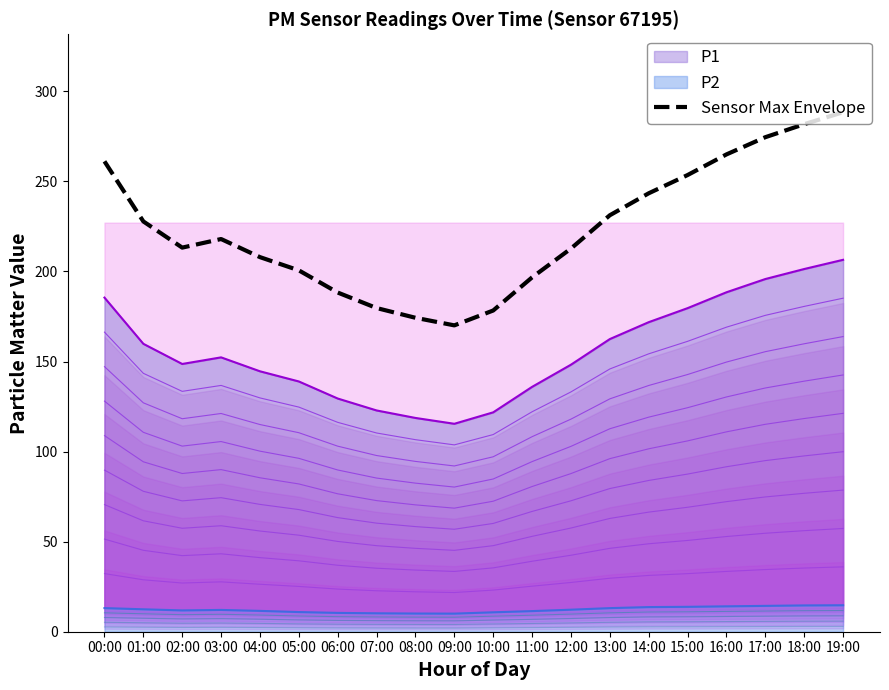

How many interior local peaks (higher than both neighbors) does the data have?

1